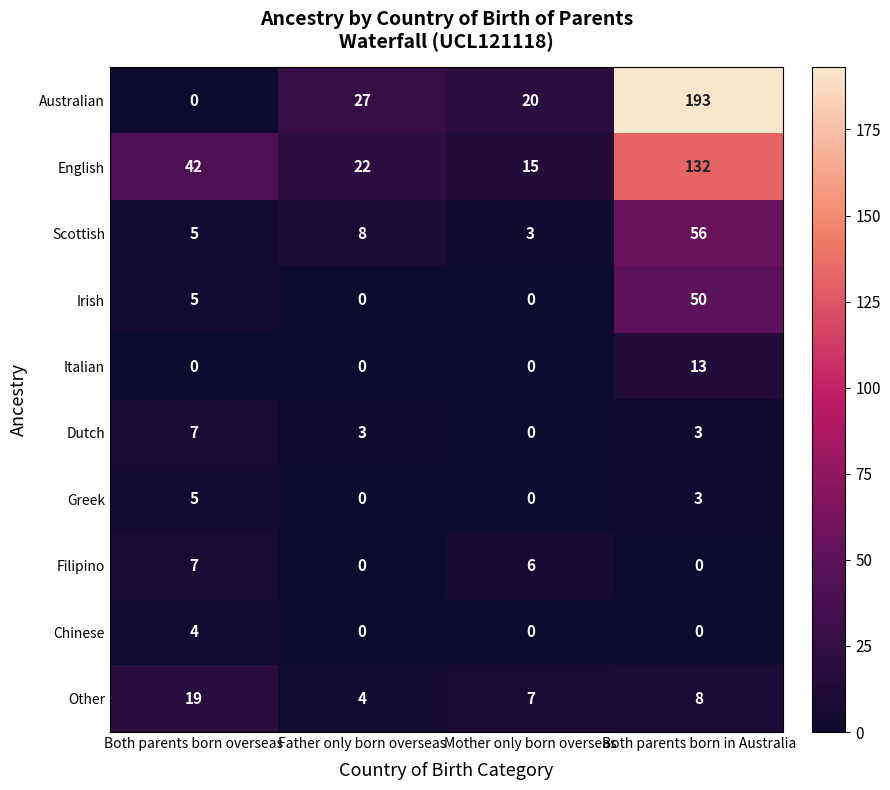

What is the total value across all series at Both parents born overseas?

94